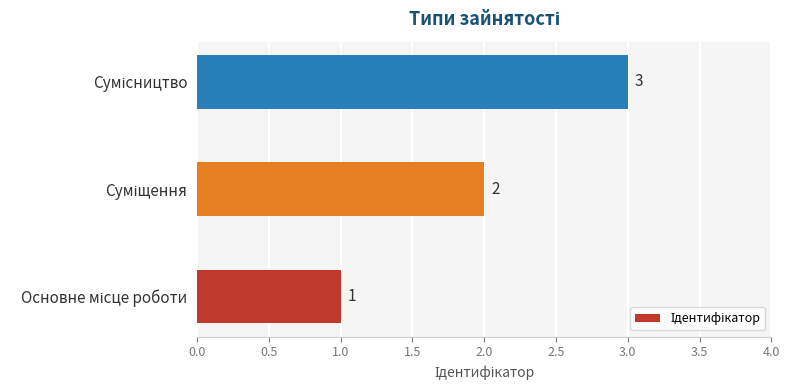

How many values are between 1 and 3?

3